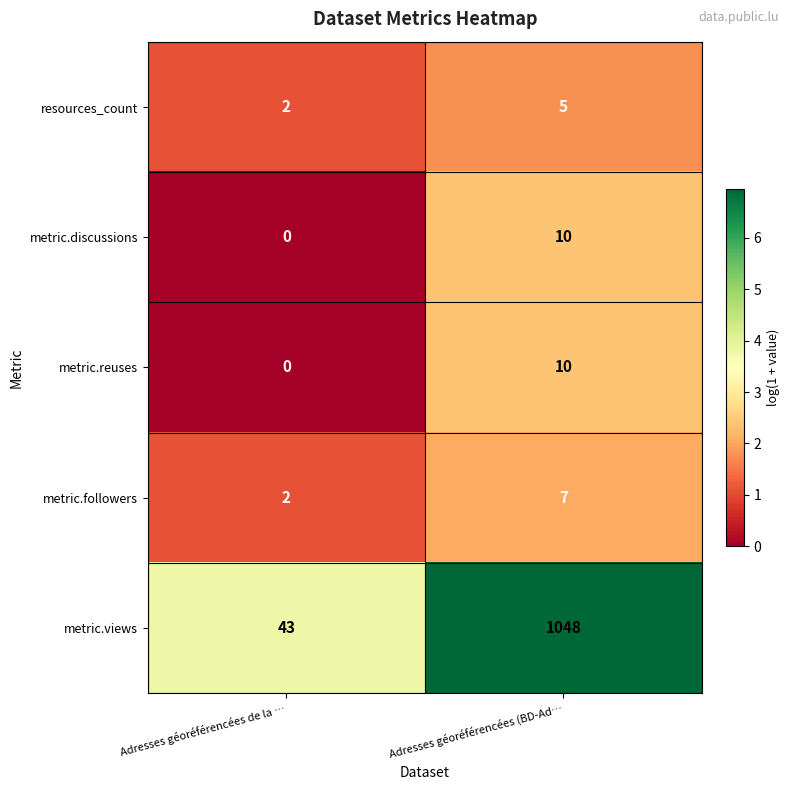

The value of metric.followers at Adresses géoréférencées de la … is 1. True or false?

False